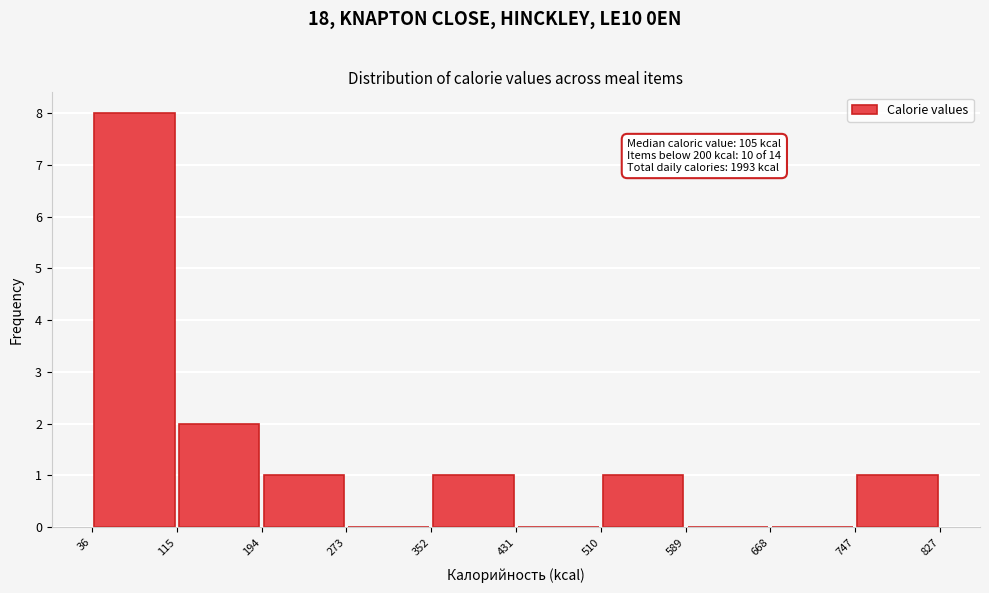

Which range on the x-axis has the tallest bar?

36 to 115